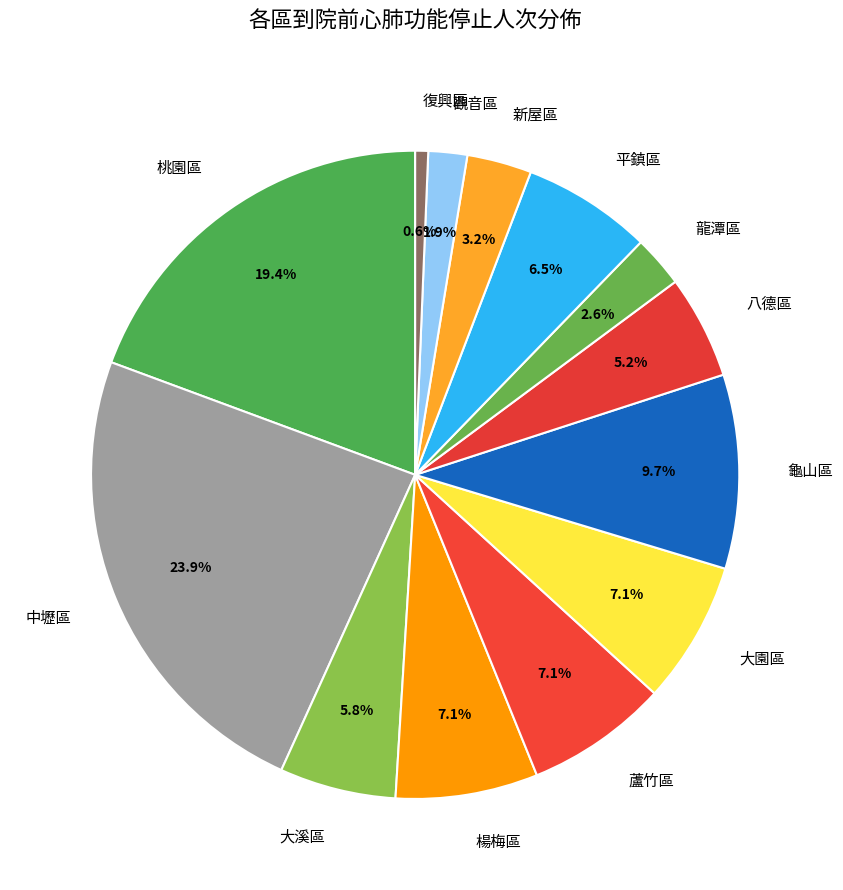

How many segments does this pie chart have?

13